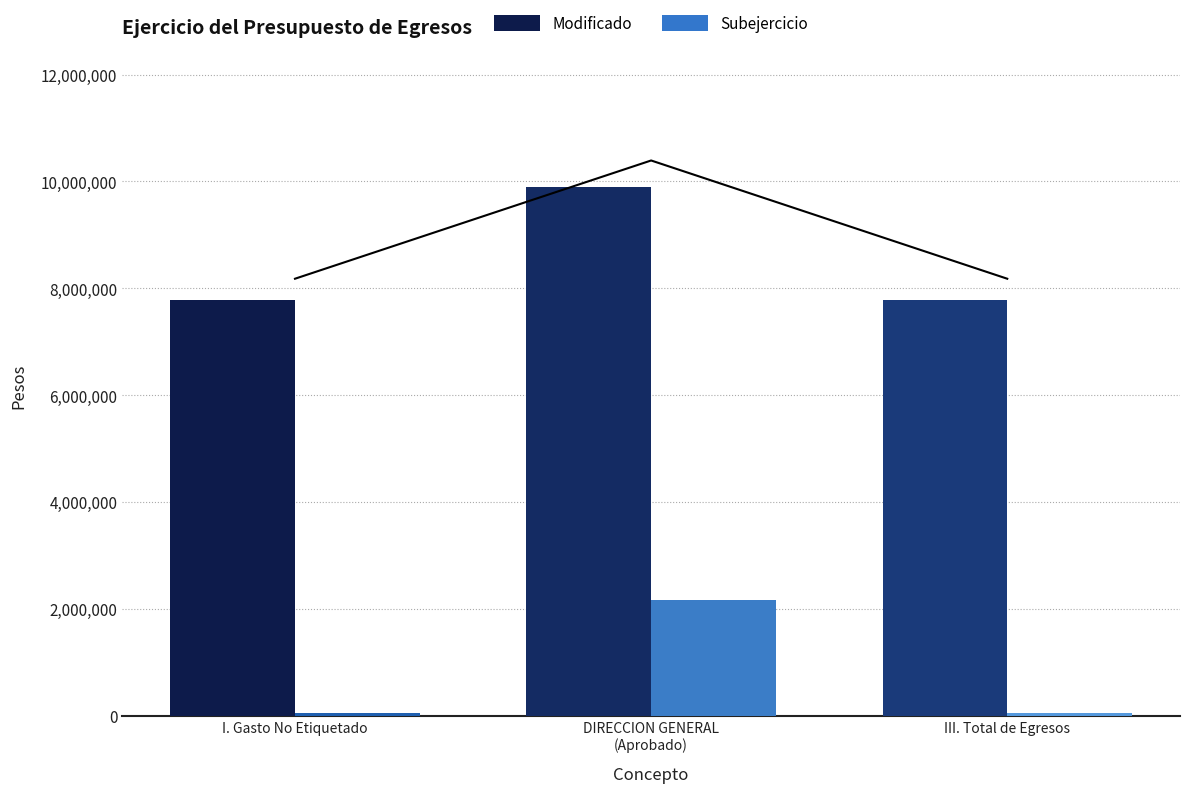

Reading left to right, what are all the values shown in this chart?

Modificado: I. Gasto No Etiquetado=7791754.5	DIRECCION GENERAL
(Aprobado)=9898123.0	III. Total de Egresos=7791754.5
Subejercicio: I. Gasto No Etiquetado=65644.2	DIRECCION GENERAL
(Aprobado)=2172012.8	III. Total de Egresos=65644.2